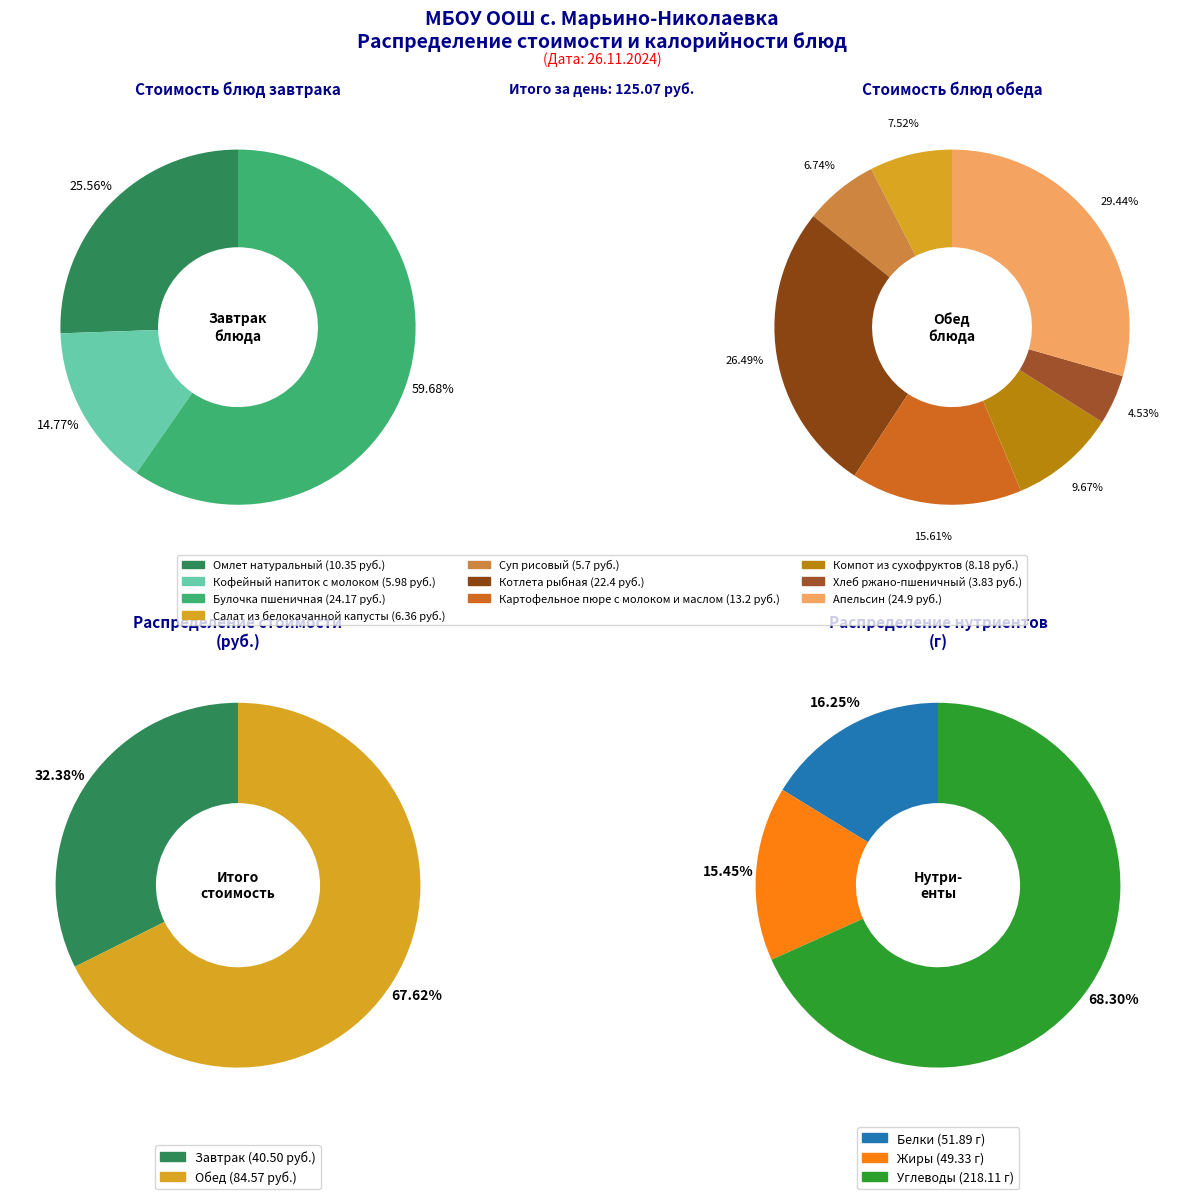

How many segments does this pie chart have?

2